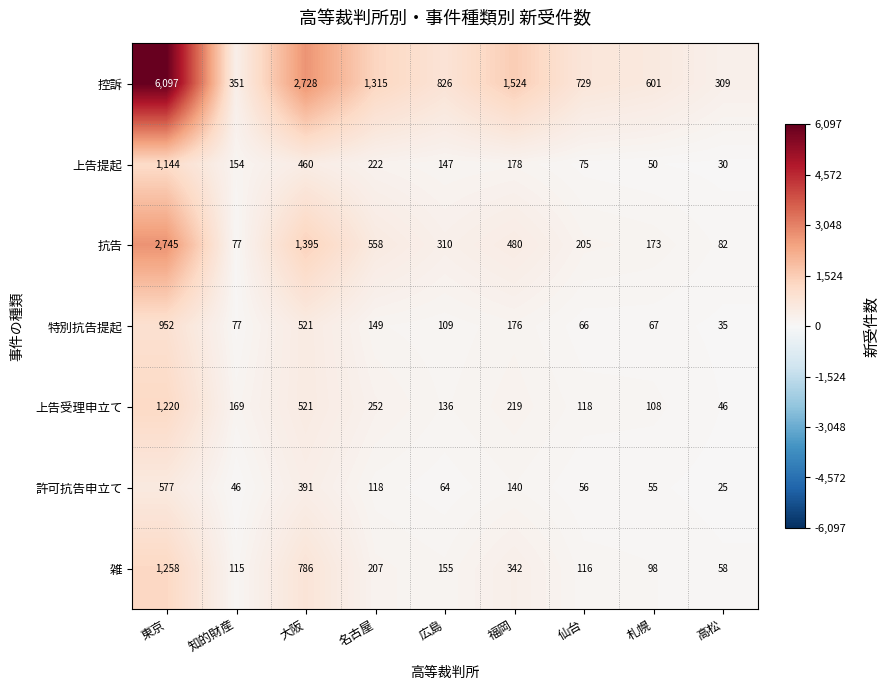

How many categories are shown in the chart?

9